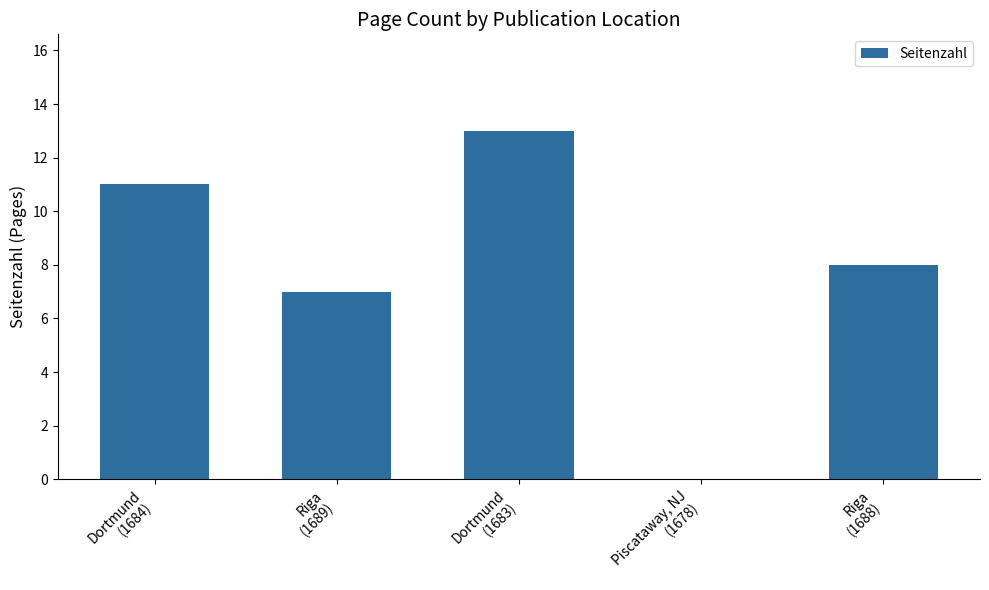

What is the sum of all values?

39